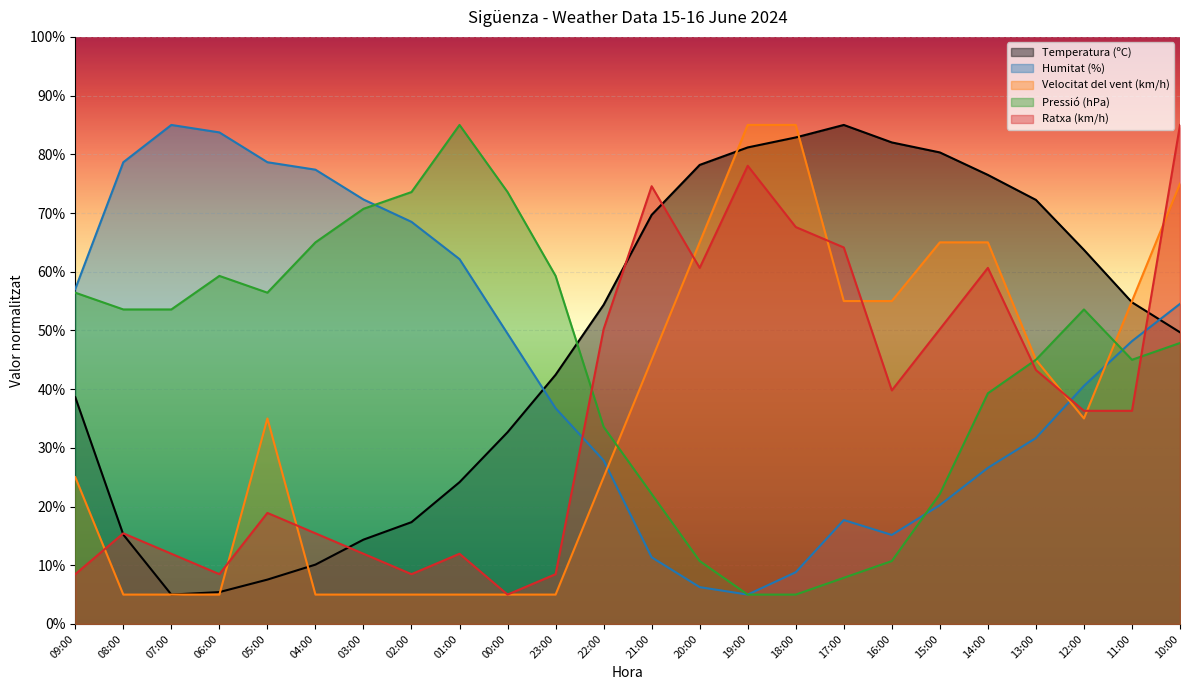

What is the sum of all Pressió (hPa) values?

1054.3